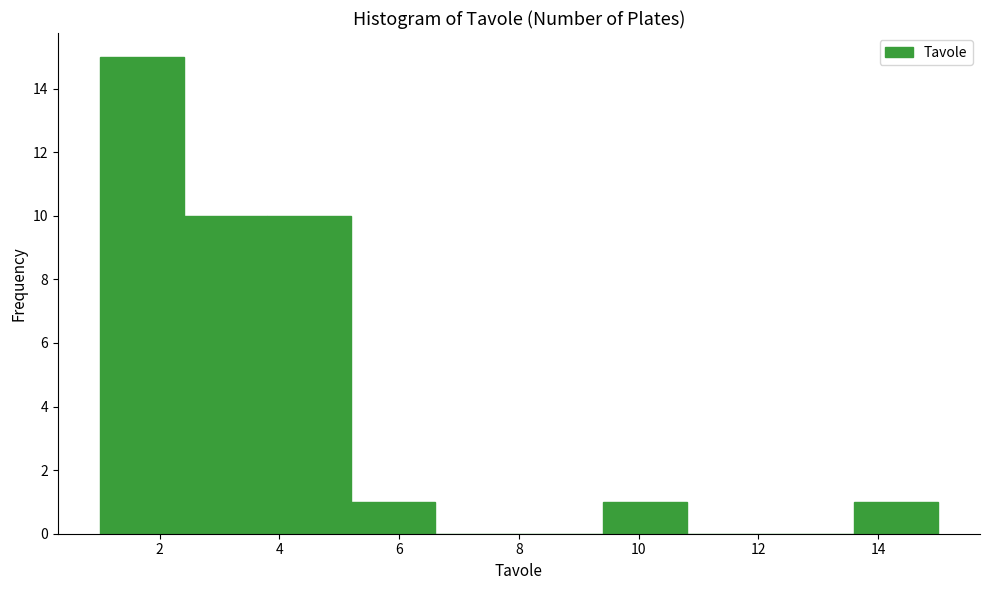

Reading left to right, transcribe this chart: for each bar, give the range it covers on the x-axis and its height. The values are not printed on the chart, so give them approximately, as read against the axis.

1.0 to 2.4: 15
2.4 to 3.8: 10
3.8 to 5.2: 10
5.2 to 6.6: 1
6.6 to 8.0: 0
8.0 to 9.4: 0
9.4 to 10.8: 1
10.8 to 12.2: 0
12.2 to 13.6: 0
13.6 to 15.0: 1